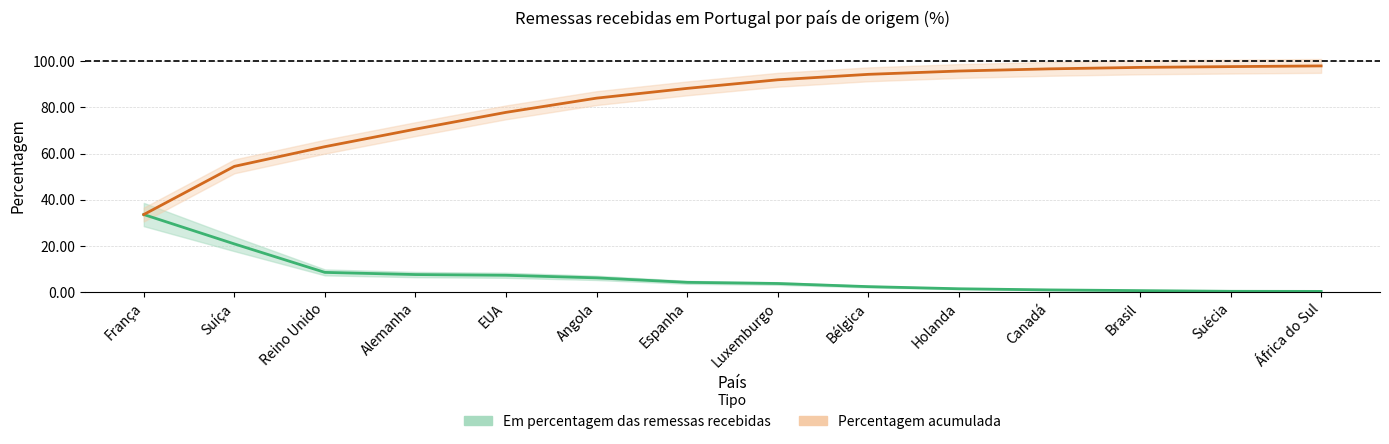

Reading right to left, list all the values displayed in this chart.

Em percentagem das remessas recebidas: África do Sul=0.3	Suécia=0.3	Brasil=0.6	Canadá=0.9	Holanda=1.4	Bélgica=2.4	Luxemburgo=3.7	Espanha=4.2	Angola=6.2	EUA=7.3	Alemanha=7.6	Reino Unido=8.5	Suíça=20.9	França=33.6
Percentagem acumulada: África do Sul=97.9	Suécia=97.6	Brasil=97.3	Canadá=96.7	Holanda=95.7	Bélgica=94.3	Luxemburgo=91.9	Espanha=88.2	Angola=84.0	EUA=77.8	Alemanha=70.5	Reino Unido=63.0	Suíça=54.4	França=33.6